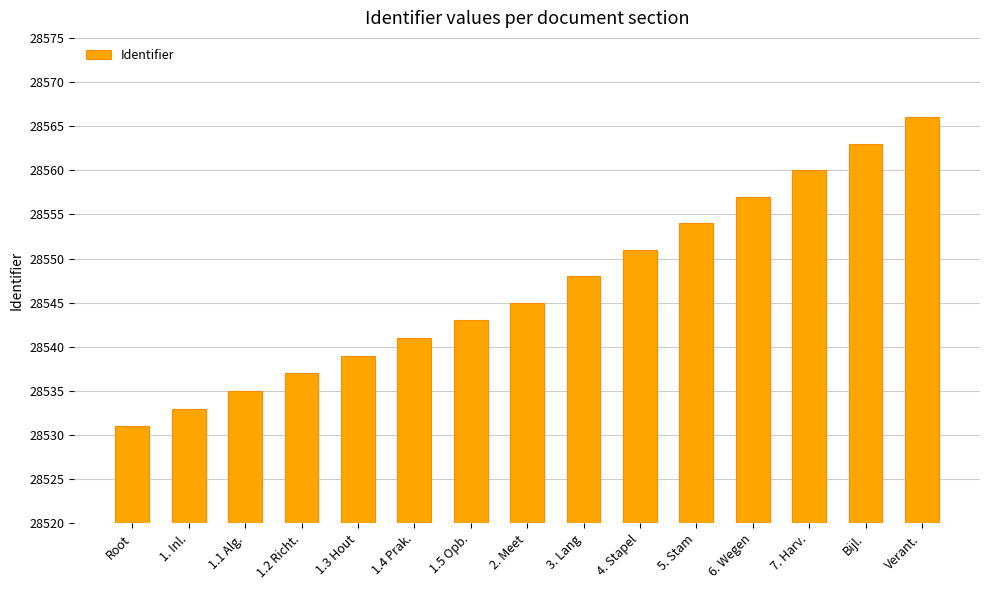

How many data points does each series have?

15